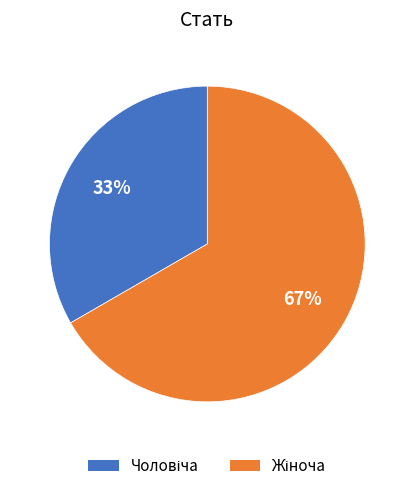

Does any single category account for the majority?

Yes